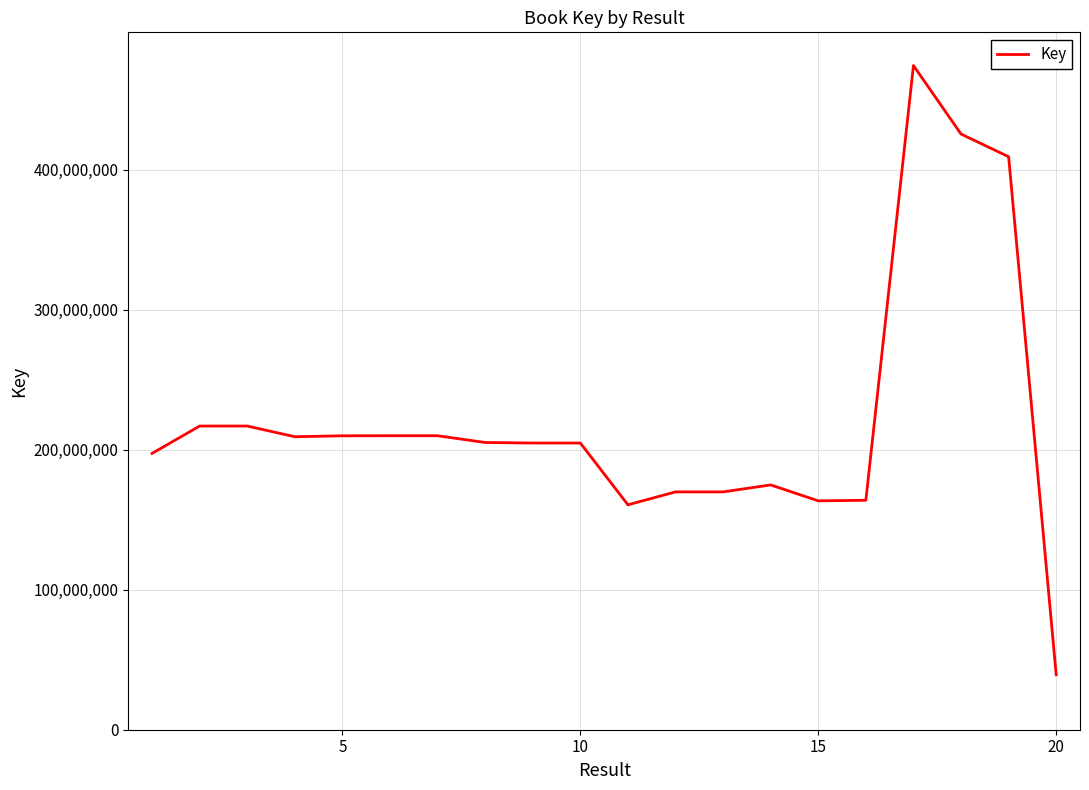

What is the minimum value shown in the chart?

39214697